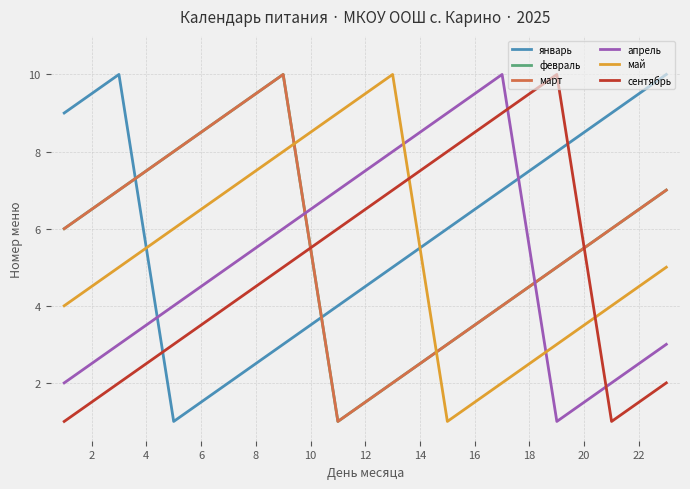

Is this an area chart (filled region under the line)?

No